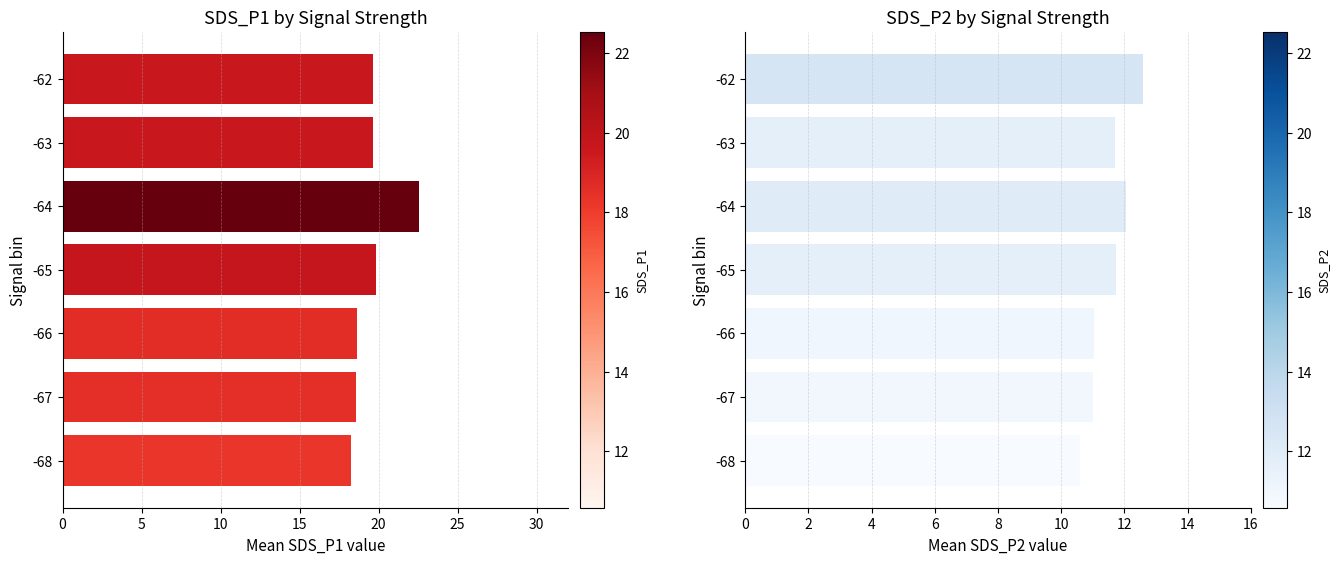

How many values in the SDS_P2 series exceed 11?

5